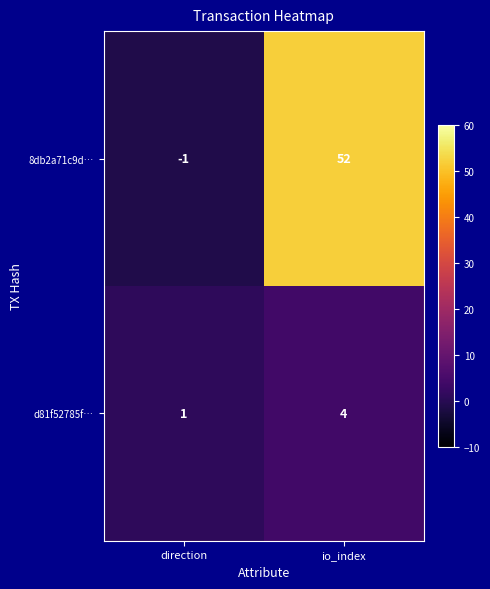

The value of d81f52785f… at direction is 0. True or false?

False